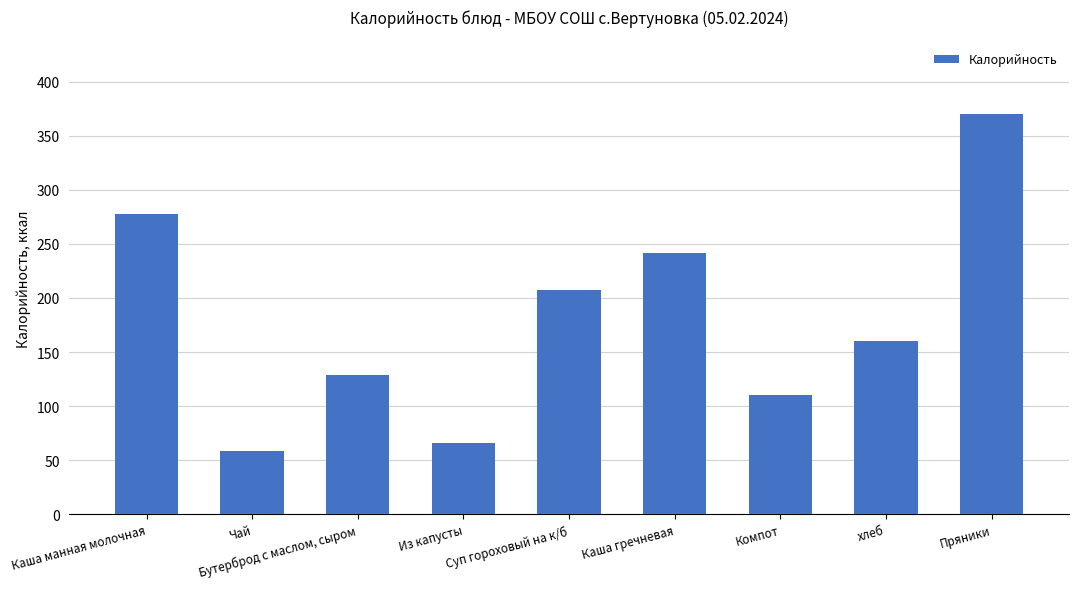

What is the average value?

180